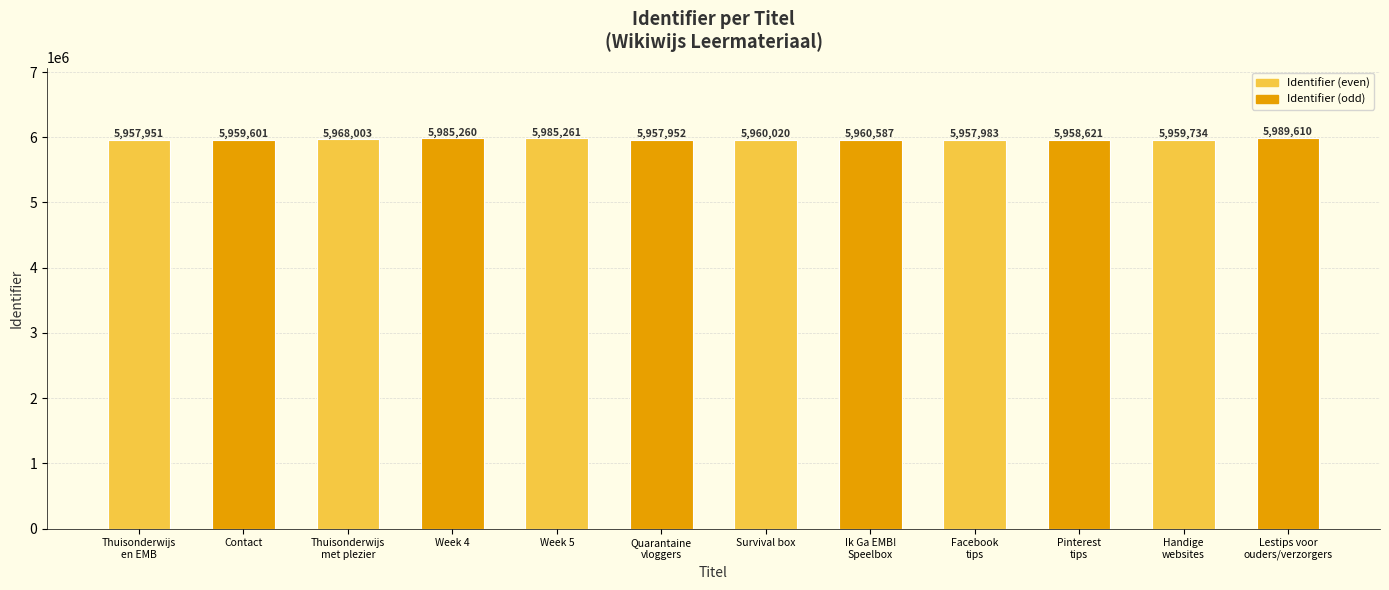

List the labels in order of value, largest first.

Lestips voor
ouders/verzorgers, Week 5, Week 4, Thuisonderwijs
met plezier, Ik Ga EMB!
Speelbox, Survival box, Handige
websites, Contact, Pinterest
tips, Facebook
tips, Quarantaine
vloggers, Thuisonderwijs
en EMB